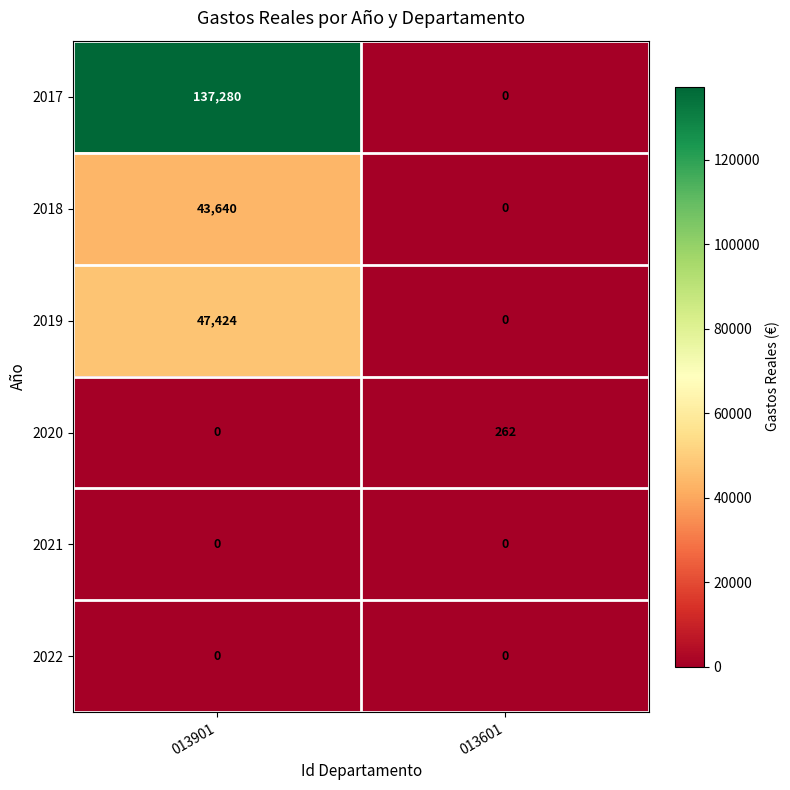

Reading right to left, what are all the values shown in this chart?

2017: 013601=0	013901=137280
2018: 013601=0	013901=43640
2019: 013601=0	013901=47424
2020: 013601=262	013901=0
2021: 013601=0	013901=0
2022: 013601=0	013901=0